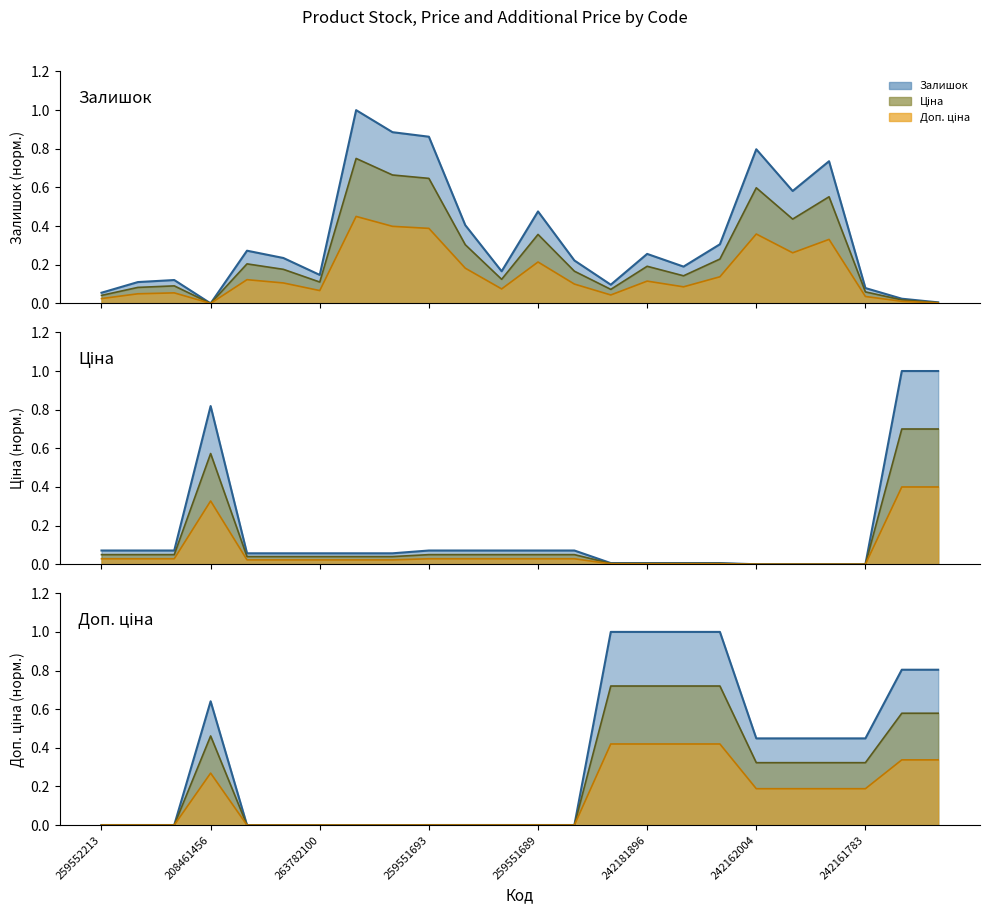

Which category has the lowest value in the Доп. ціна series?

259551689